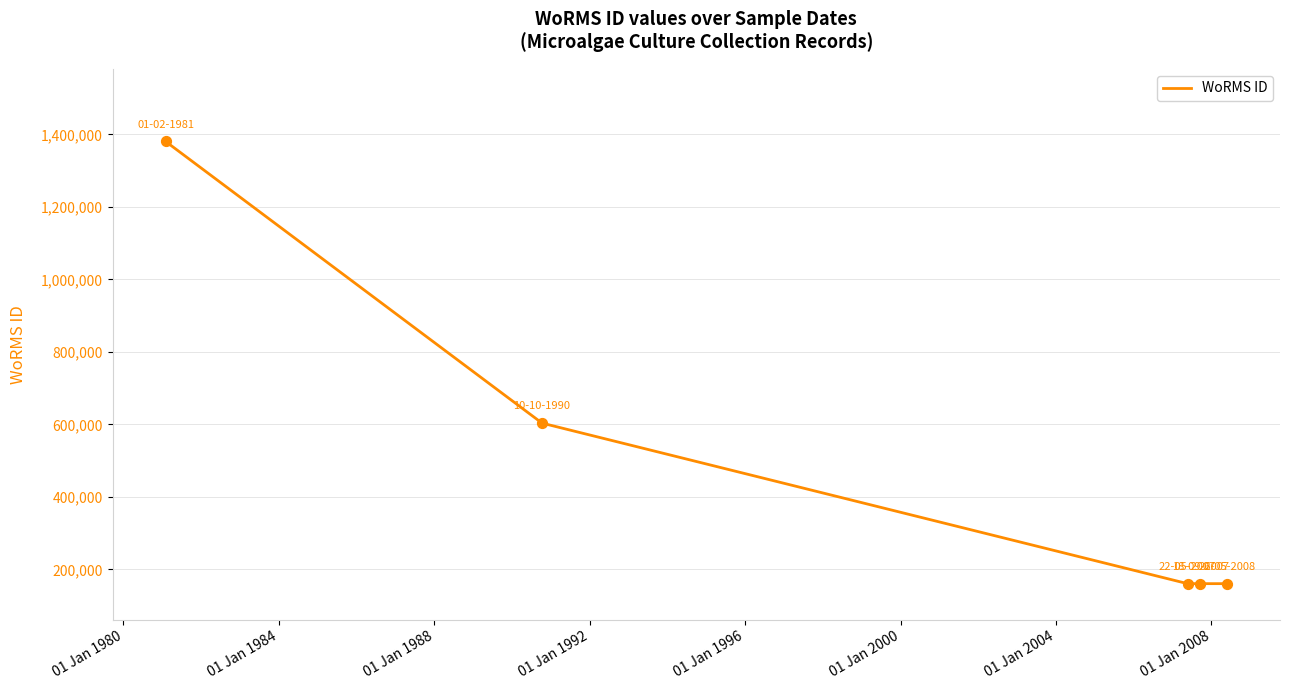

What is the greatest value displayed?

1380402